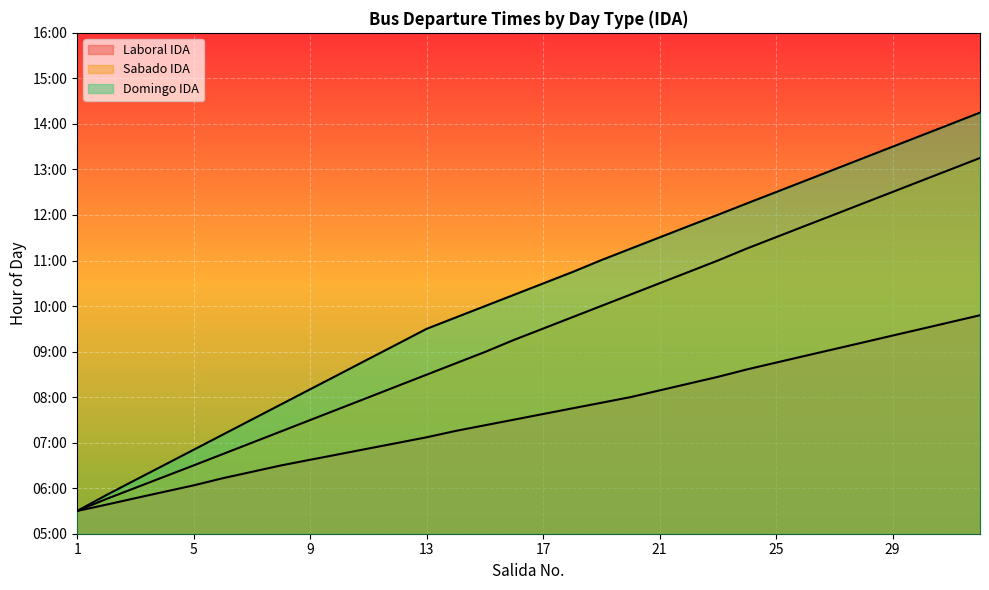

At how many categories does at least one series exceed 13?

6